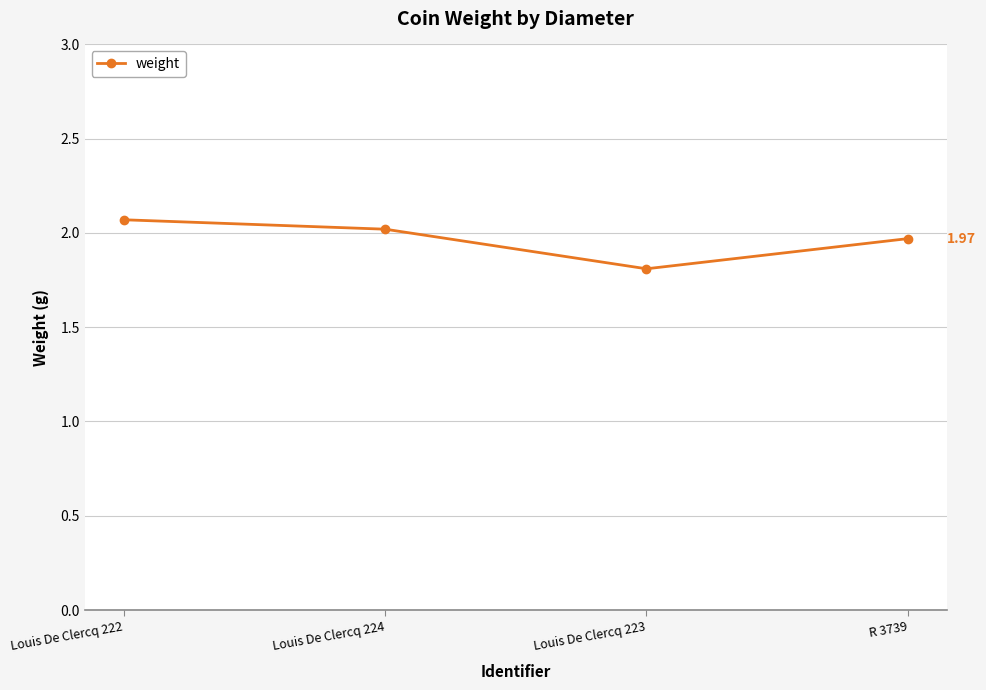

Does the chart have visible grid lines?

Yes